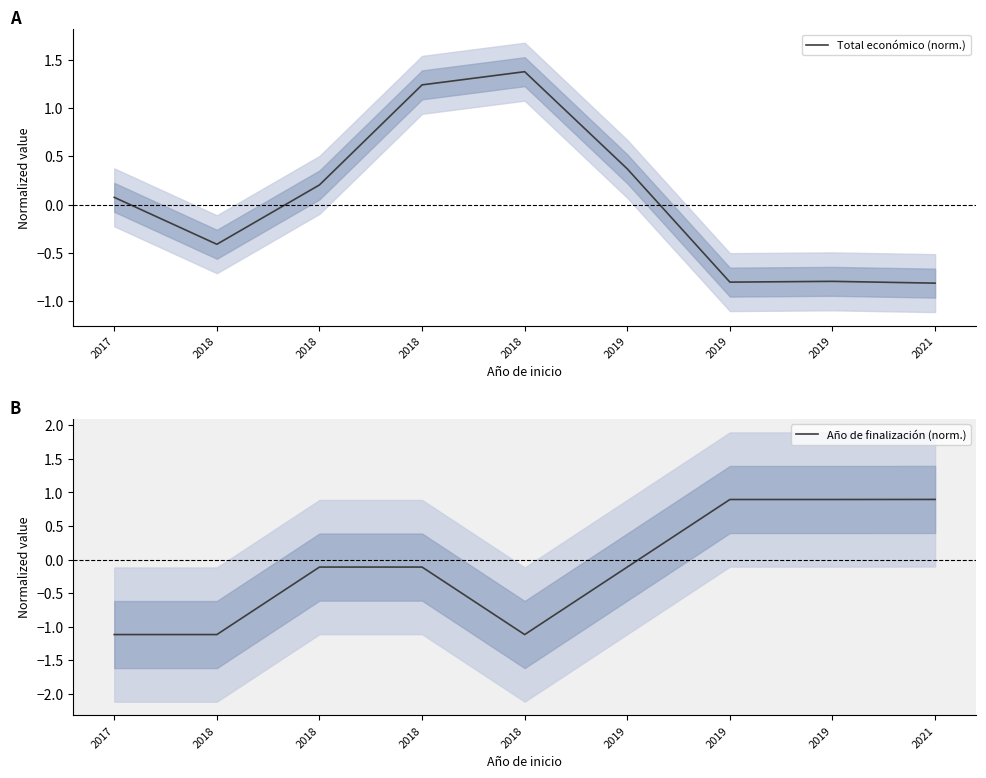

What is the difference between the maximum and second lowest values in the Año de finalización (norm.) series?

2.0